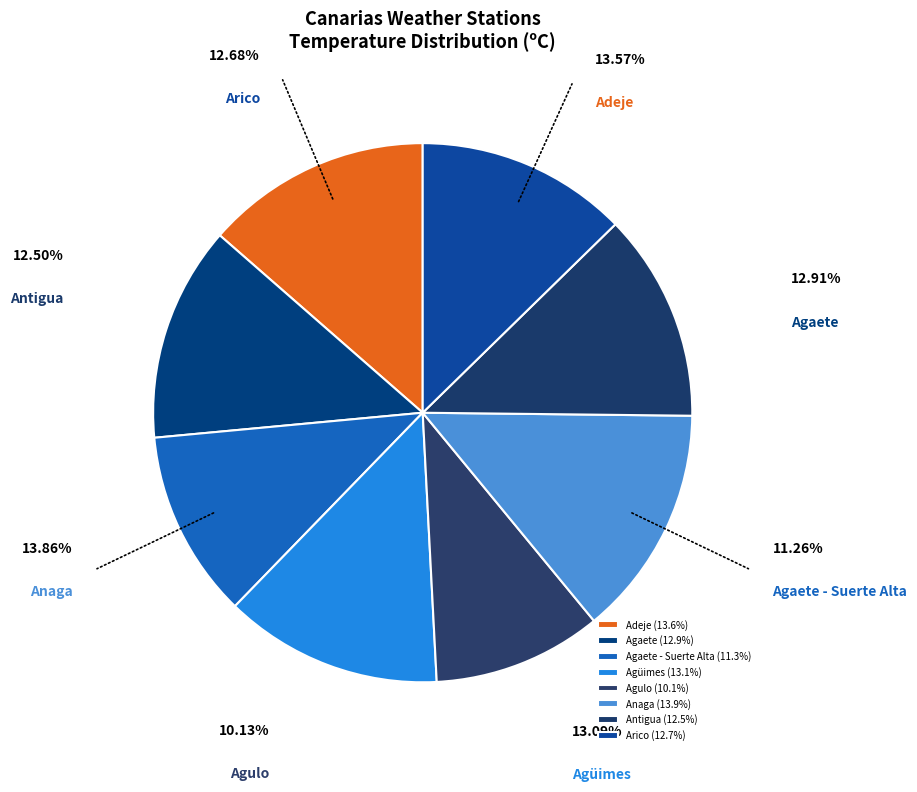

To the nearest percent, what percentage of the pie is Arico?

13%